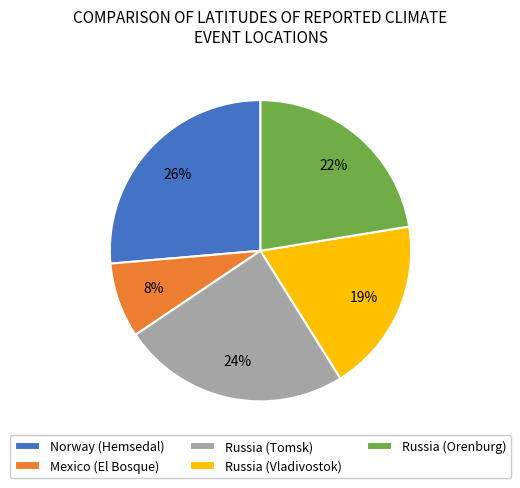

Which slice is the largest?

Norway (Hemsedal)